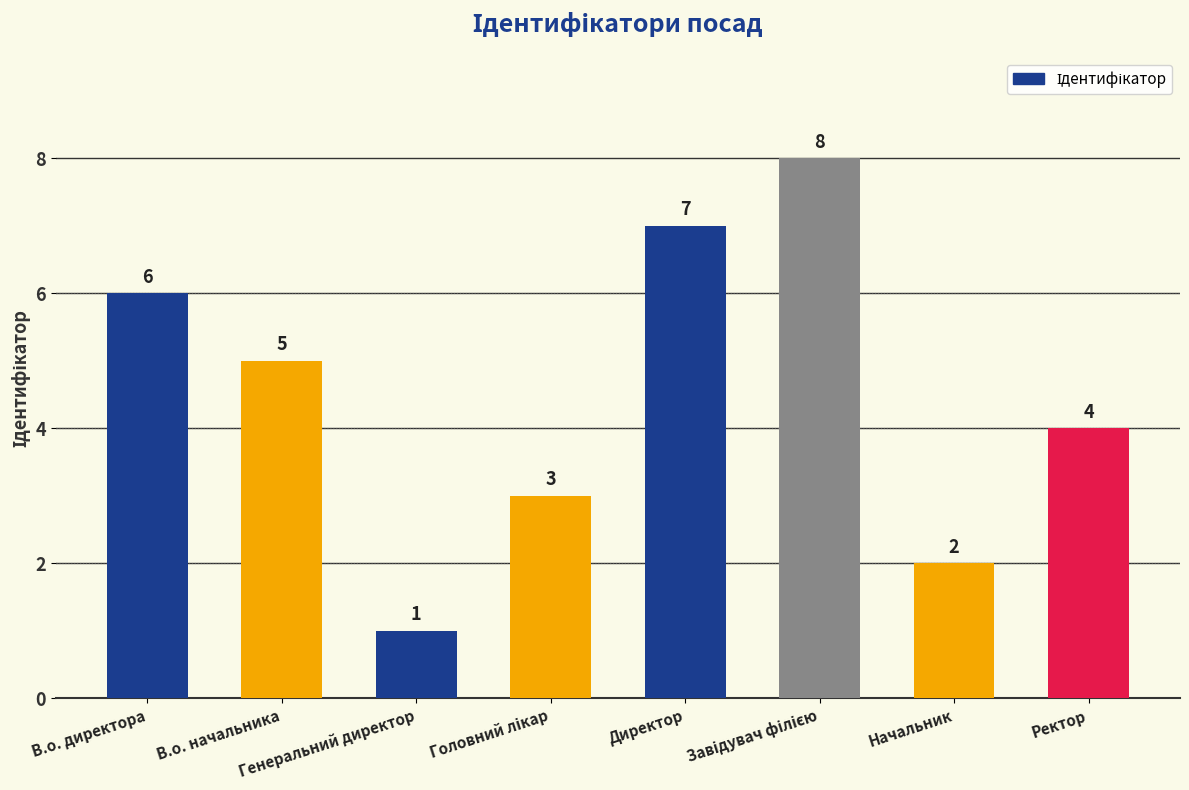

How many bars are there in total?

8